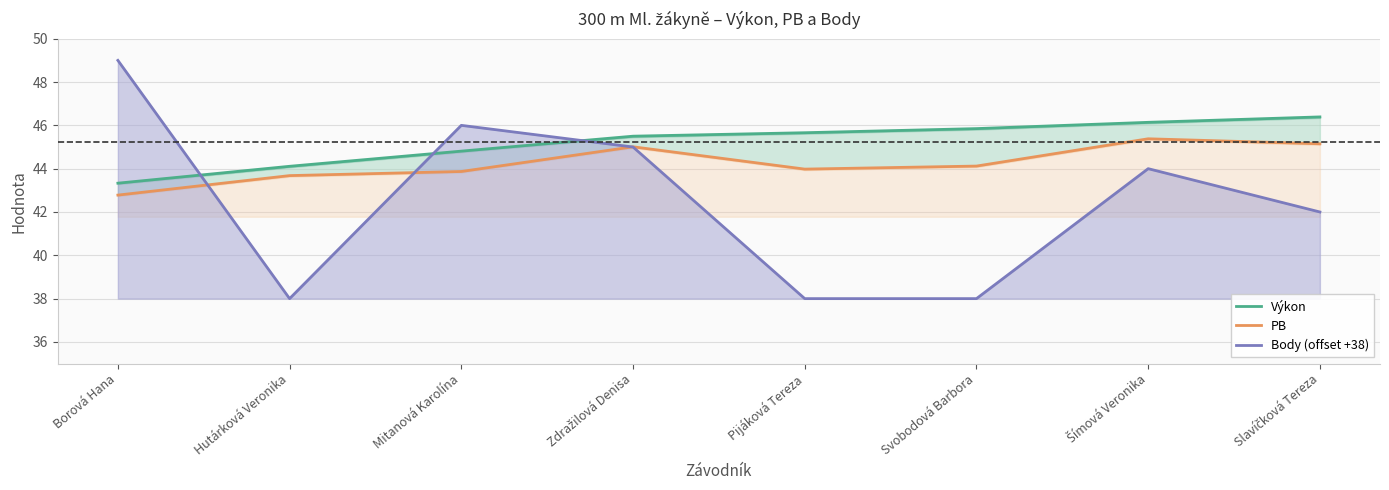

What is the sum of the PB values at Borová Hana and Šímová Veronika?

88.2